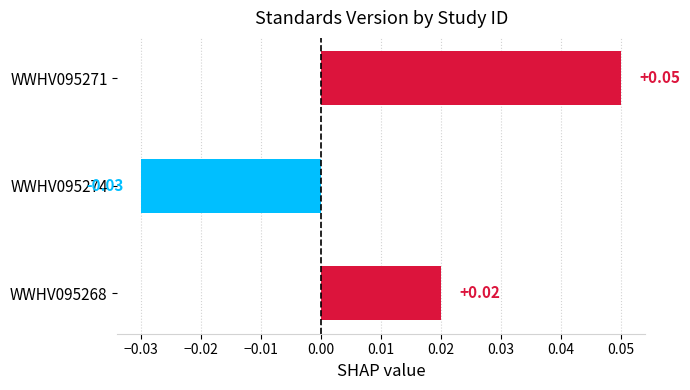

List the labels in order of value, largest first.

WWHV095271, WWHV095268, WWHV095274